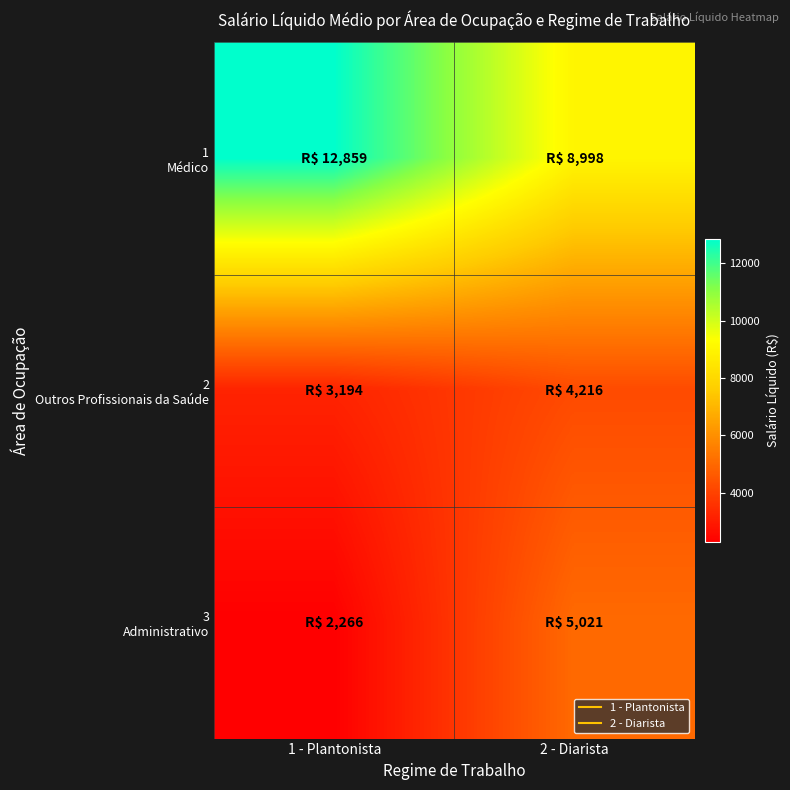

Which series has the largest total across all categories?

1 Médico